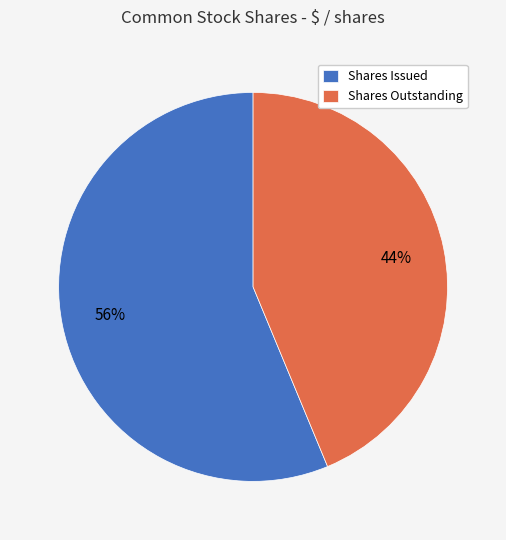

To the nearest percent, what portion does Shares Outstanding represent?

44%